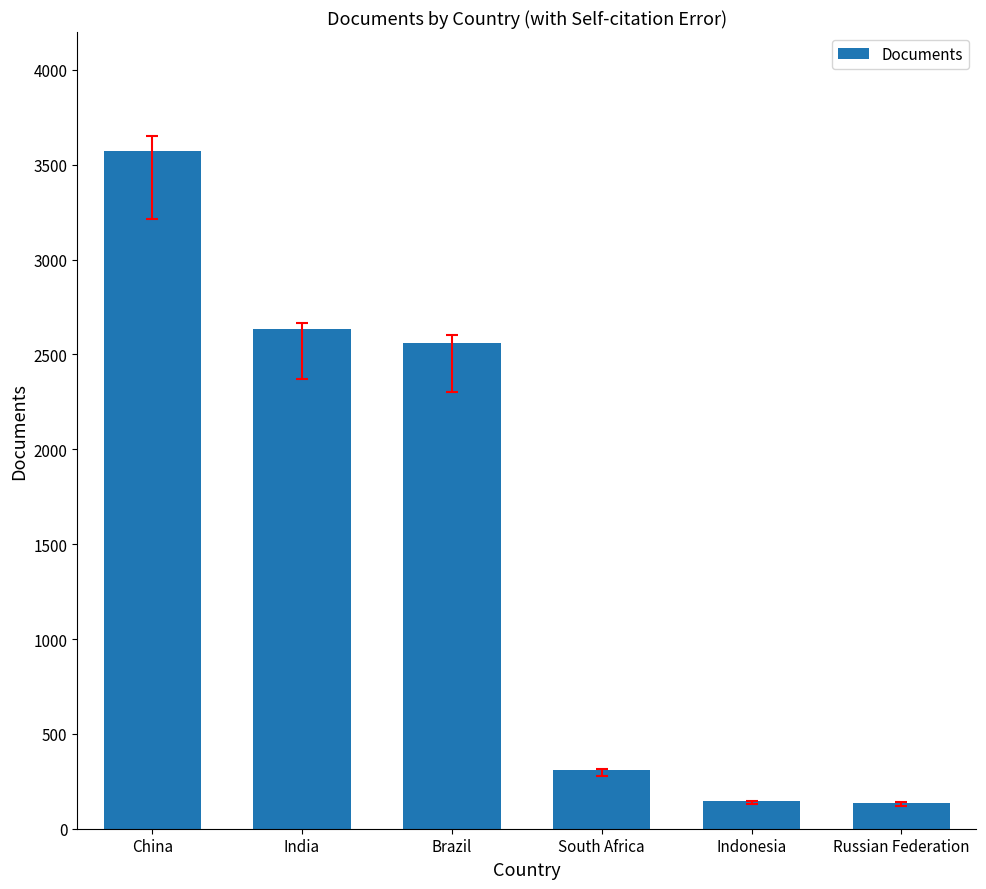

At which label does the data first exceed 2558?

China